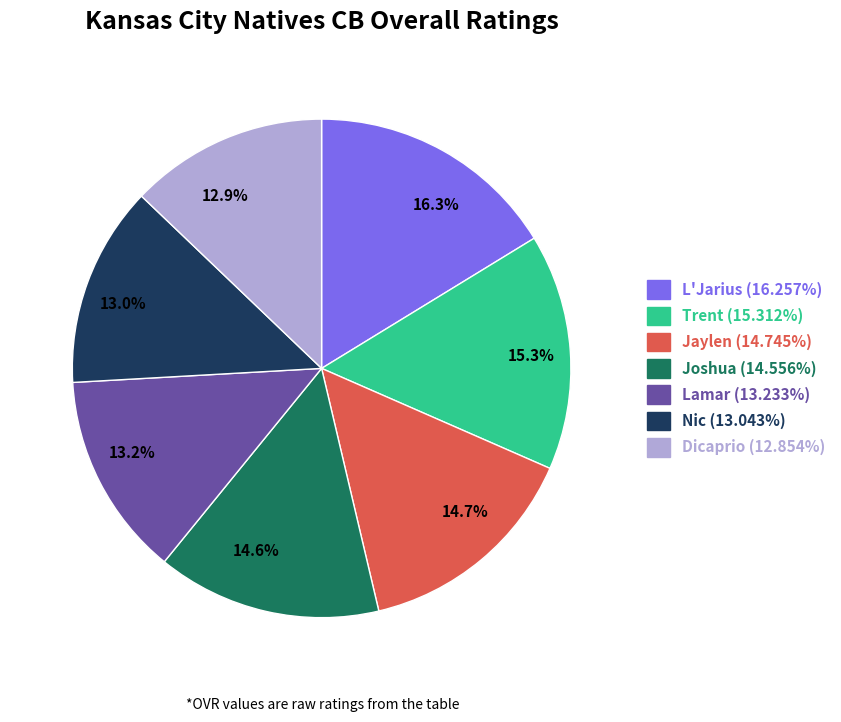

Which has a higher value, 13.2% or 16.3%?

16.3%